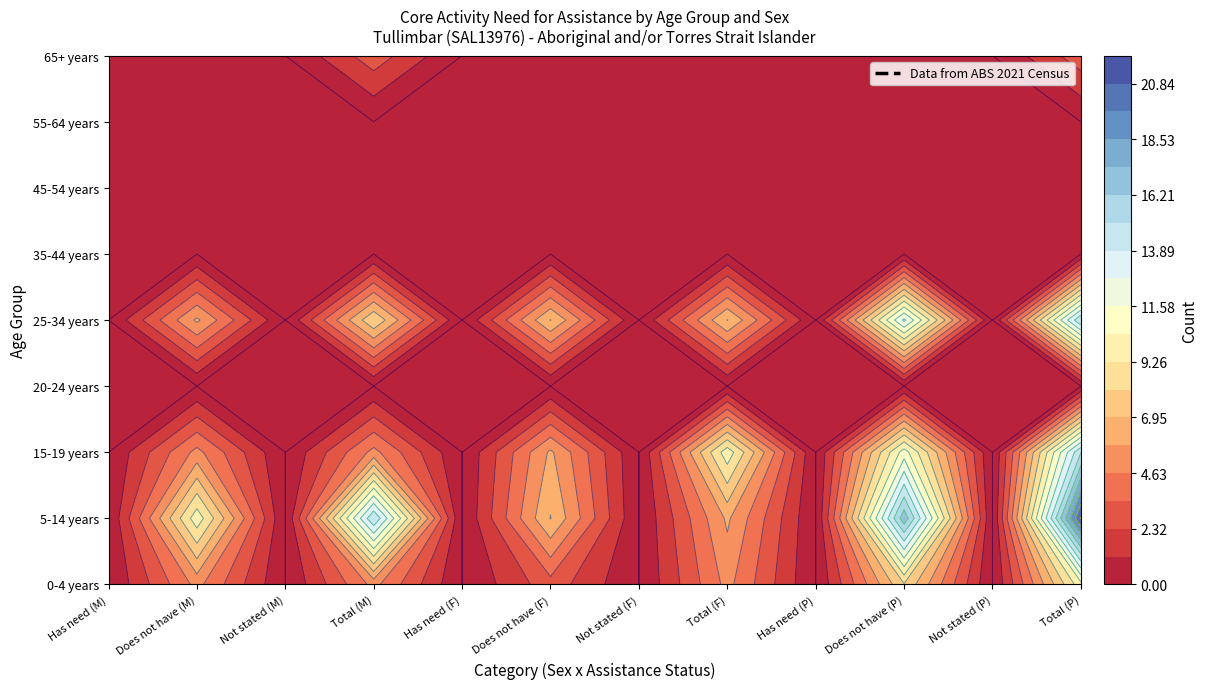

Reading right to left, what are all the values shown in this chart?

0-4 years: 11=10	10=0	9=8	8=0	7=5	6=0	5=3	4=0	3=5	2=0	1=5	0=0
5-14 years: 11=21	10=0	9=17	8=0	7=6	6=0	5=7	4=0	3=15	2=0	1=10	0=0
15-19 years: 11=15	10=0	9=11	8=0	7=10	6=0	5=6	4=0	3=5	2=0	1=5	0=0
20-24 years: 11=0	10=0	9=0	8=0	7=0	6=0	5=0	4=0	3=0	2=0	1=0	0=0
25-34 years: 11=15	10=0	9=13	8=0	7=7	6=0	5=7	4=0	3=8	2=0	1=6	0=0
35-44 years: 11=0	10=0	9=0	8=0	7=0	6=0	5=0	4=0	3=0	2=0	1=0	0=0
45-54 years: 11=0	10=0	9=0	8=0	7=0	6=0	5=0	4=0	3=0	2=0	1=0	0=0
55-64 years: 11=0	10=0	9=0	8=0	7=0	6=0	5=0	4=0	3=0	2=0	1=0	0=0
65+ years: 11=3	10=0	9=0	8=0	7=0	6=0	5=0	4=0	3=3	2=0	1=0	0=0